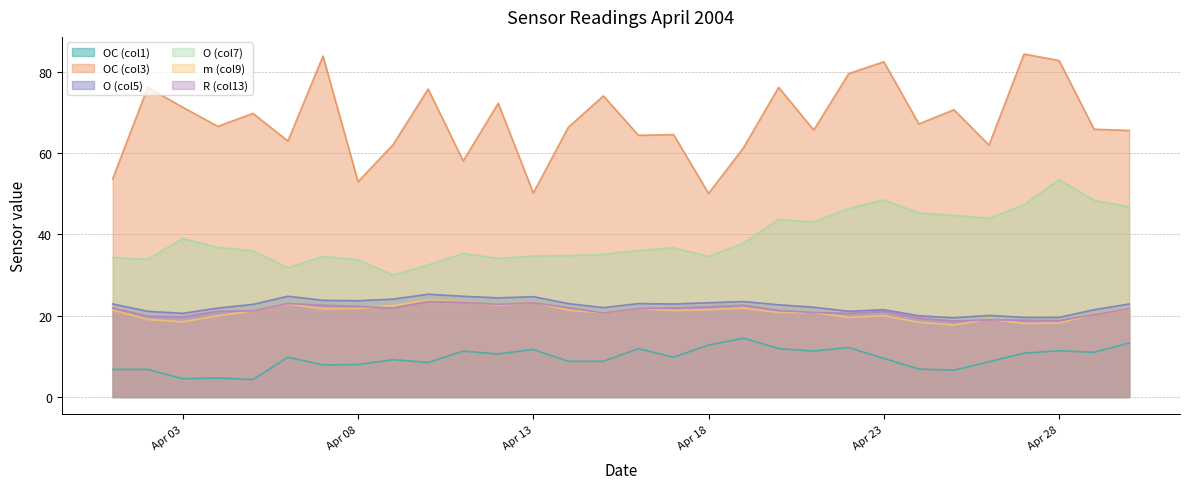

Count the number of categories in the chart.

30